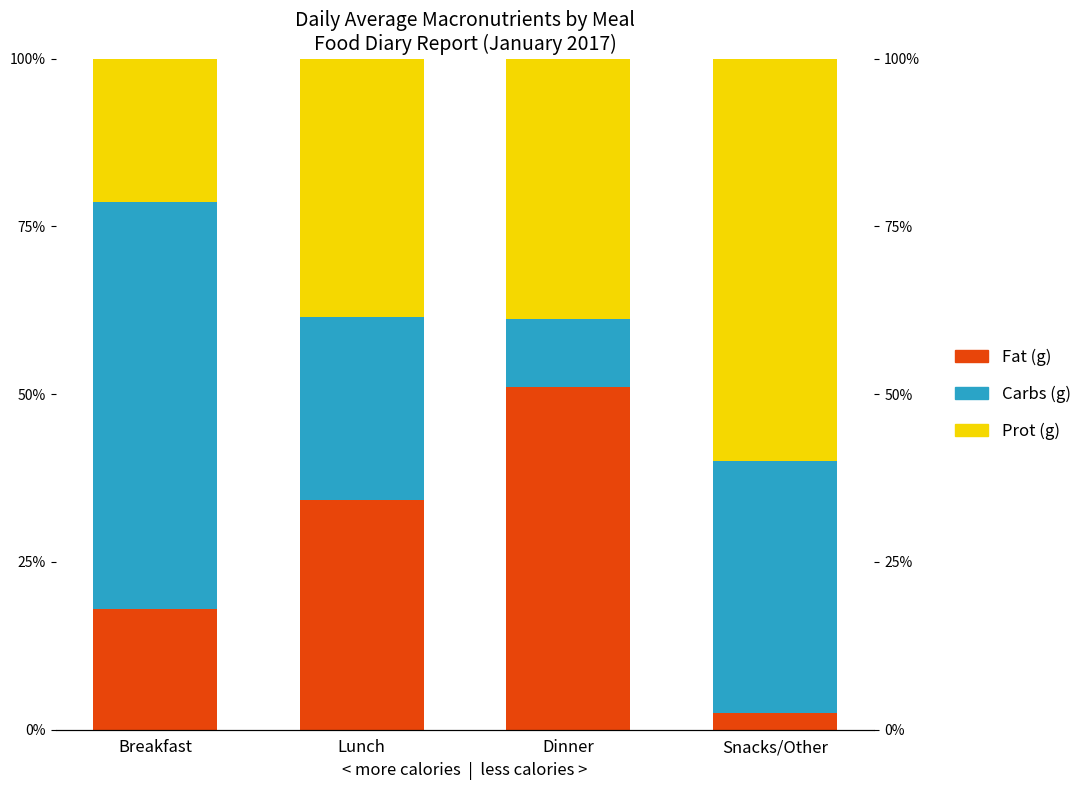

What is the lowest value of the Carbs (g) series?

10.1